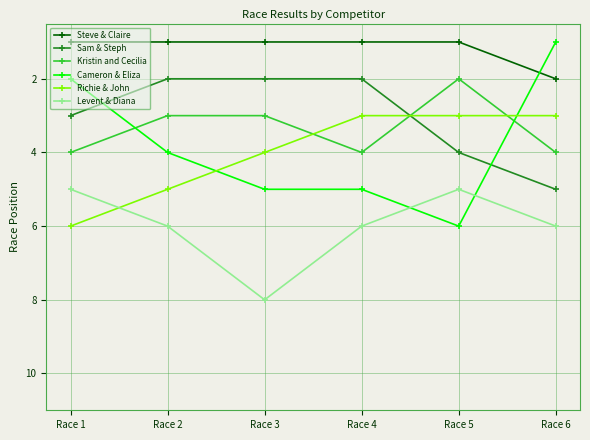

What is the difference between the maximum and minimum values in the Sam & Steph series?

3